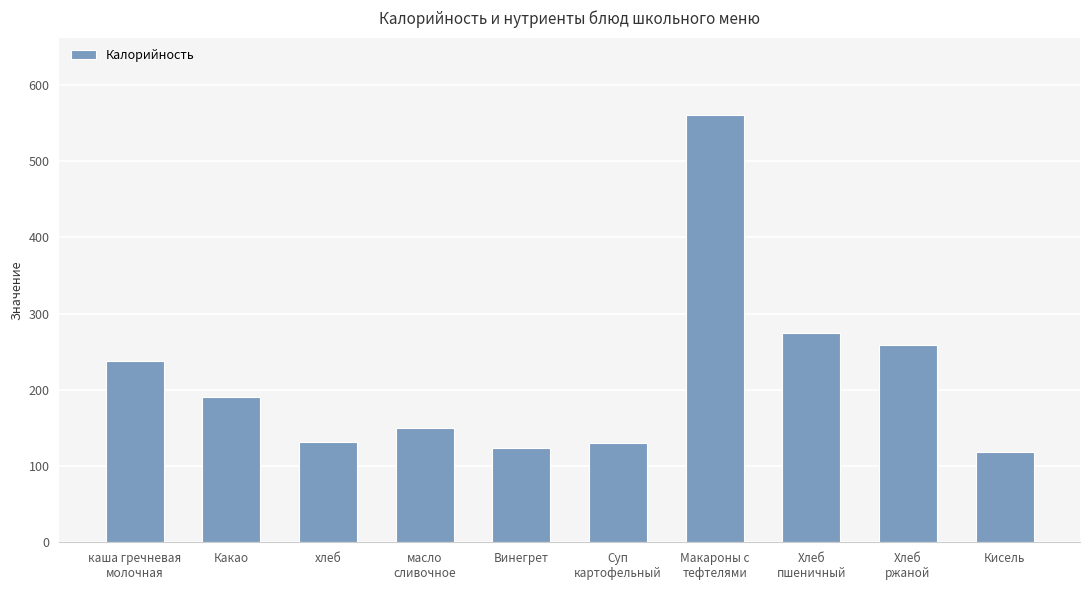

Read the value at Винегрет, to the nearest 10.

120